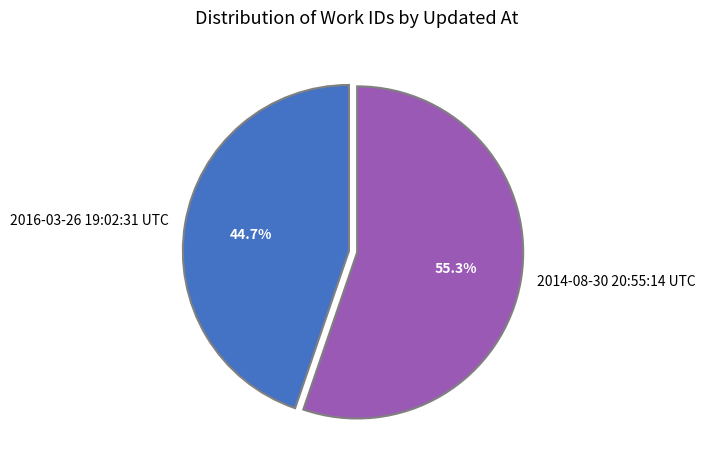

Which category has the biggest portion of the pie?

2014-08-30 20:55:14 UTC